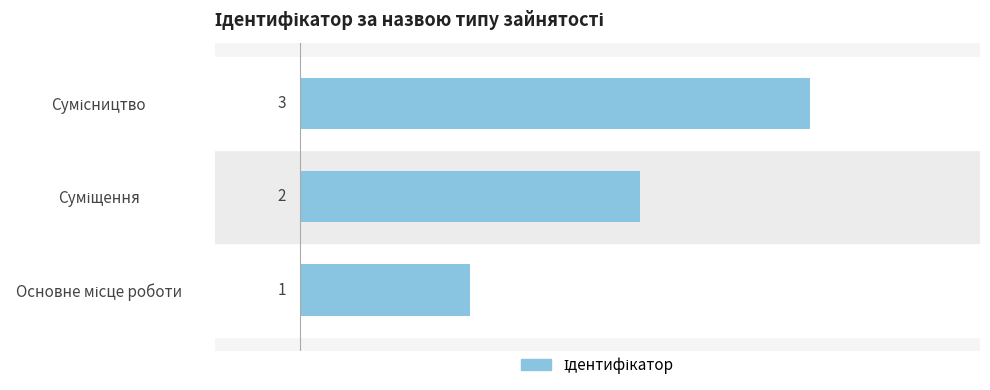

What is the maximum value shown in the chart?

3